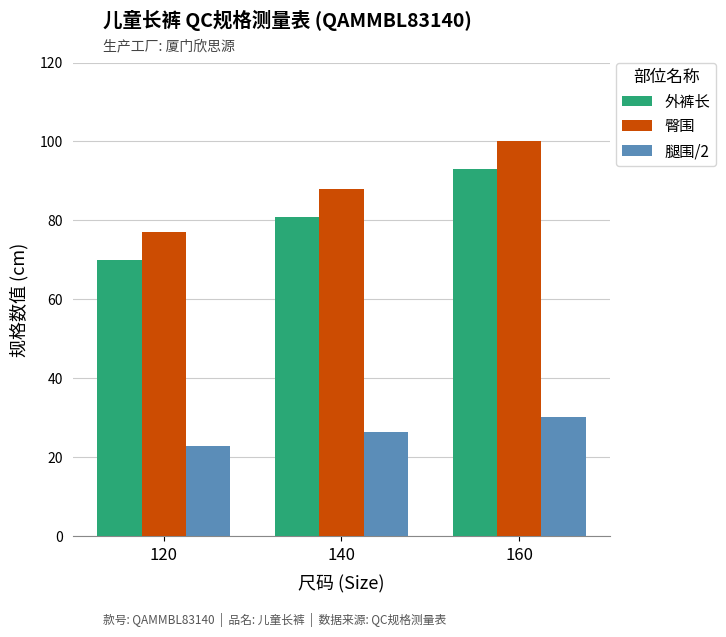

Where is 外裤长 nearest to the value 81?

140